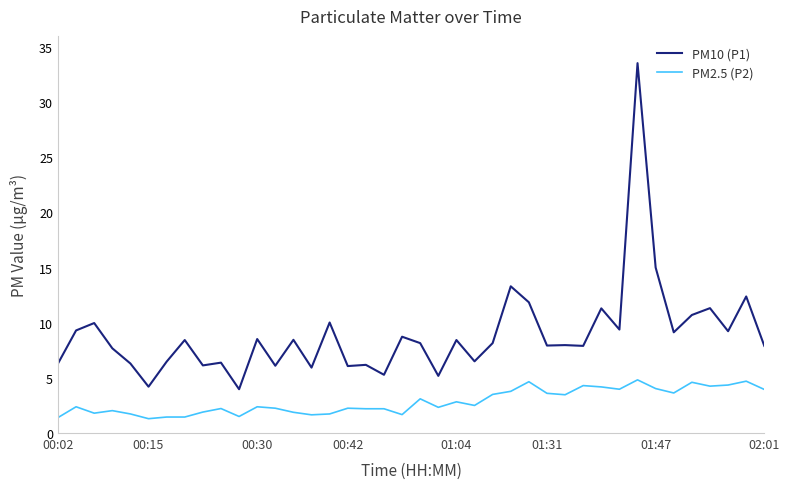

How many lines are shown in the chart?

2